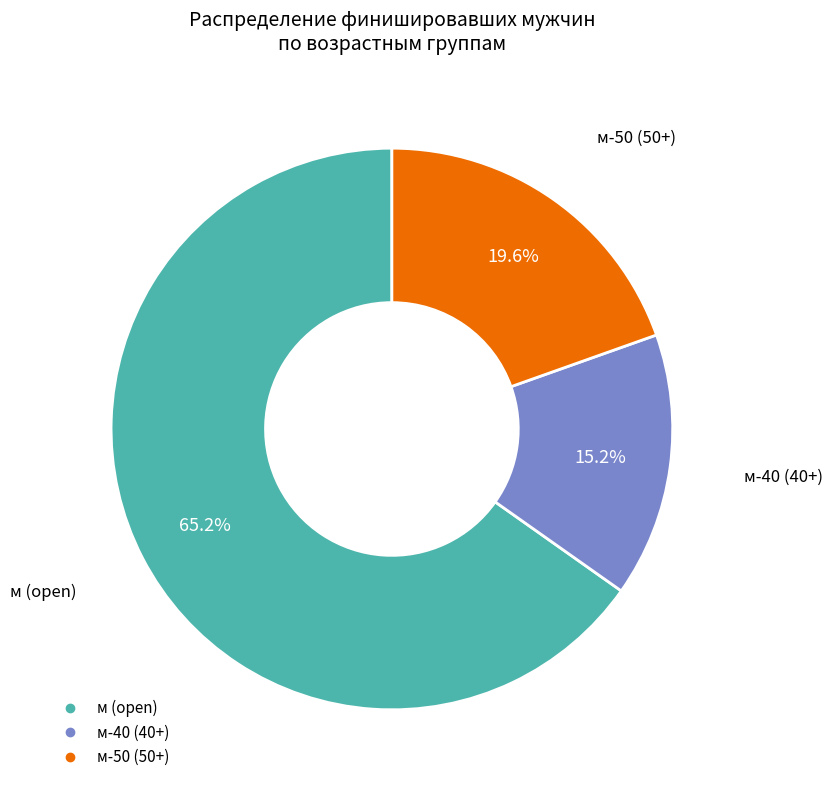

Does any single category account for the majority?

Yes